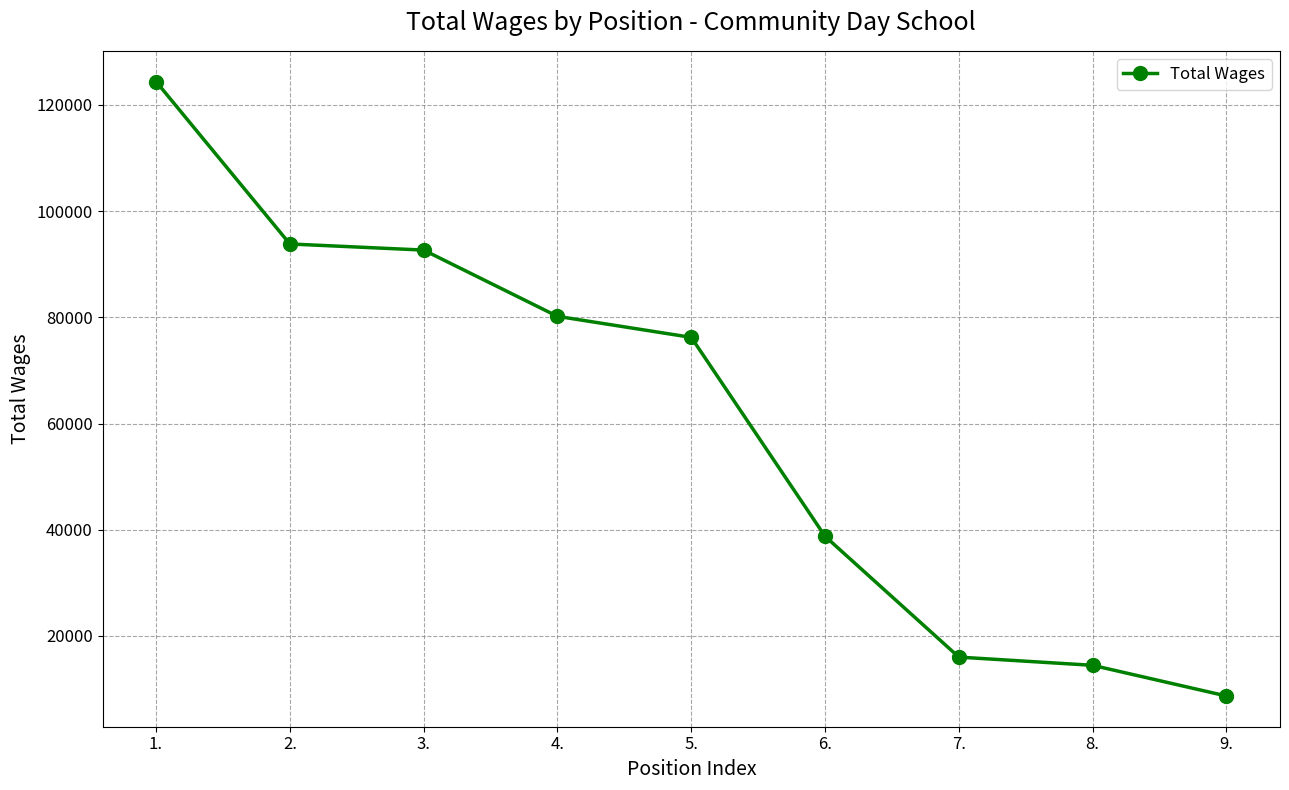

What is the label of the 4th point from the left?

4.